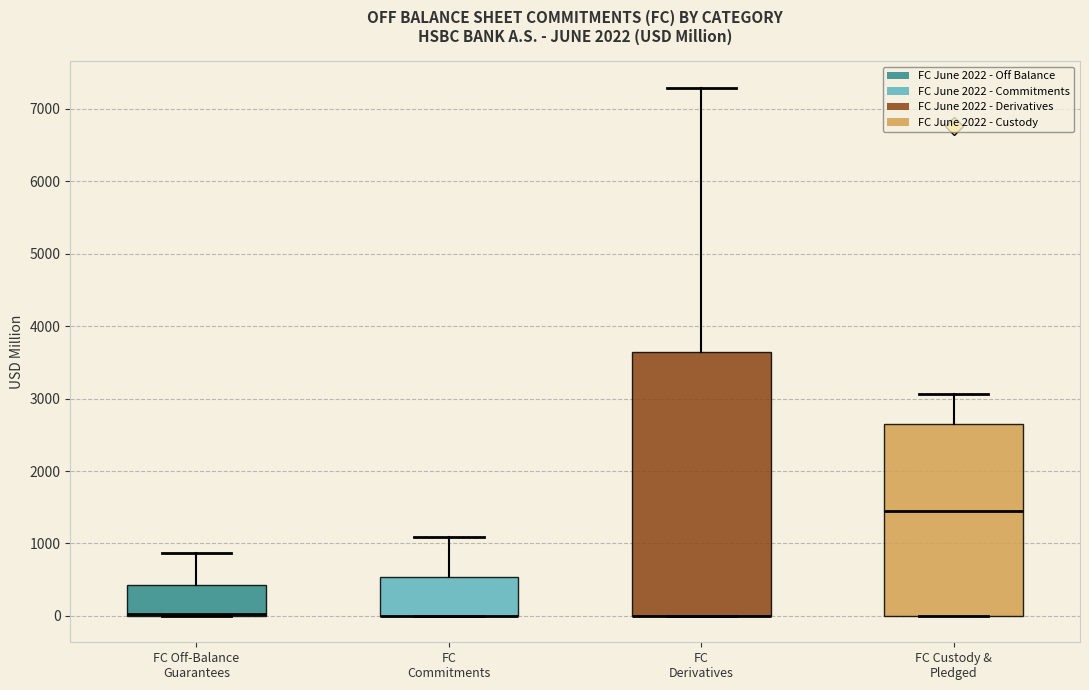

Reading left to right, transcribe this box plot: for each box, give where its median line is, the range the box spans, and where its two whiskers end, as read against the y-axis. The values are not printed on the chart, so give them approximately, as read against the axis.

FC Off-Balance Guarantees: median 0 (drawn on the box's lower edge), box 0 to 400, whiskers 0 to 900
FC Commitments: median 0 (drawn on the box's lower edge), box 0 to 500, whiskers 0 to 1100
FC Derivatives: median 0 (drawn on the box's lower edge), box 0 to 3600, whiskers 0 to 7300
FC Custody & Pledged: median 1500, box 0 to 2700, whiskers 0 to 3100